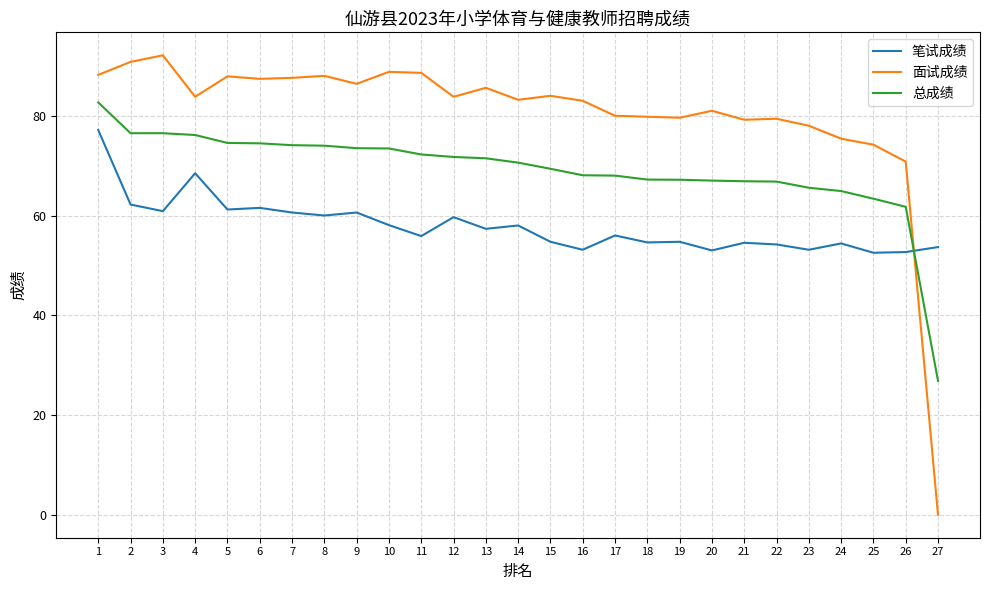

Is it true that 笔试成绩 equals 61.5 at 6?

True